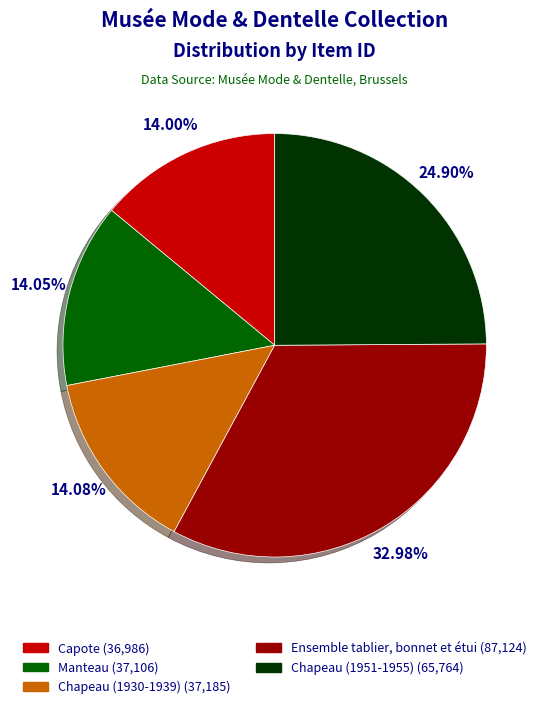

How much of the chart is everything except Capote?

86.0%